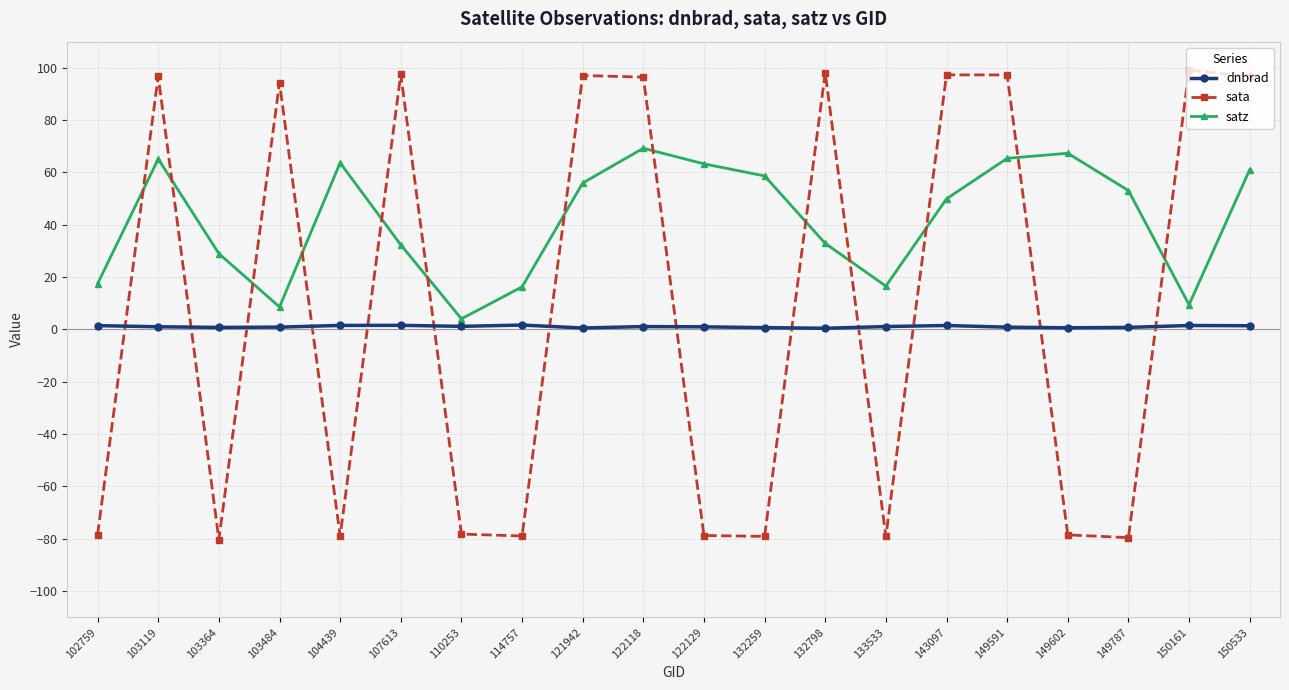

In satz, how many points are higher than both neighbors (excluding endpoints)?

4